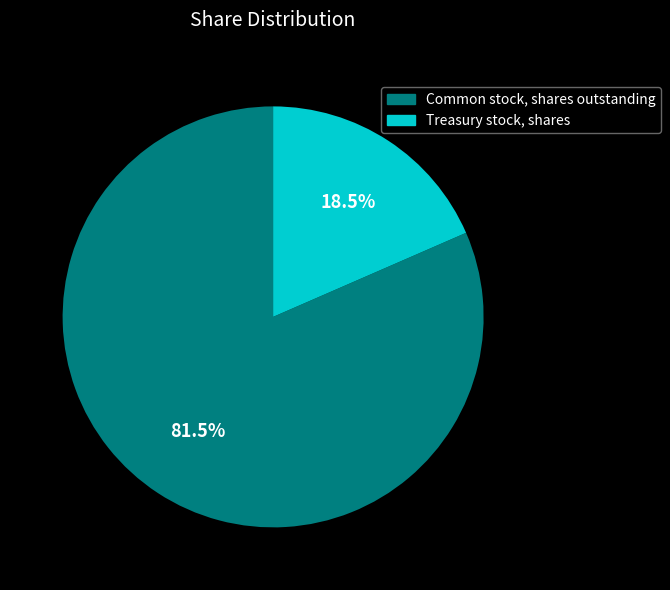

To the nearest percent, what is the difference between the largest and smallest slice percentages?

63%